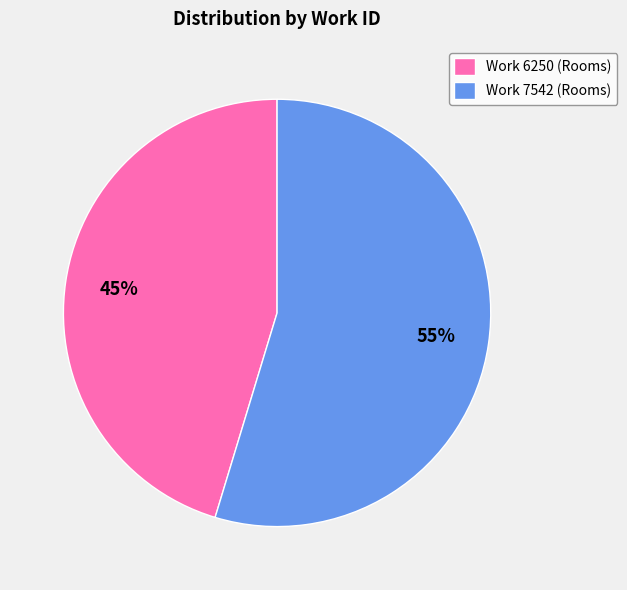

Is it true that Work 7542 (Rooms) is 46% of the pie?

False